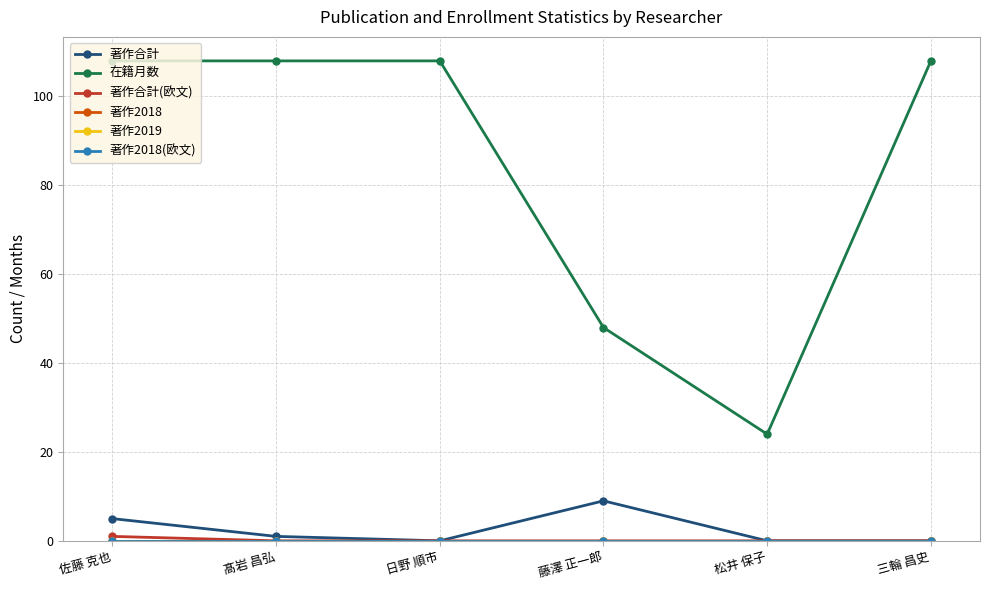

Reading left to right, transcribe all the data shown in this chart.

著作合計: 佐藤 克也=5	髙岩 昌弘=1	日野 順市=0	藤澤 正一郎=9	松井 保子=0	三輪 昌史=0
在籍月数: 佐藤 克也=108	髙岩 昌弘=108	日野 順市=108	藤澤 正一郎=48	松井 保子=24	三輪 昌史=108
著作合計(欧文): 佐藤 克也=1	髙岩 昌弘=0	日野 順市=0	藤澤 正一郎=0	松井 保子=0	三輪 昌史=0
著作2018: 佐藤 克也=0	髙岩 昌弘=0	日野 順市=0	藤澤 正一郎=0	松井 保子=0	三輪 昌史=0
著作2019: 佐藤 克也=0	髙岩 昌弘=0	日野 順市=0	藤澤 正一郎=0	松井 保子=0	三輪 昌史=0
著作2018(欧文): 佐藤 克也=0	髙岩 昌弘=0	日野 順市=0	藤澤 正一郎=0	松井 保子=0	三輪 昌史=0